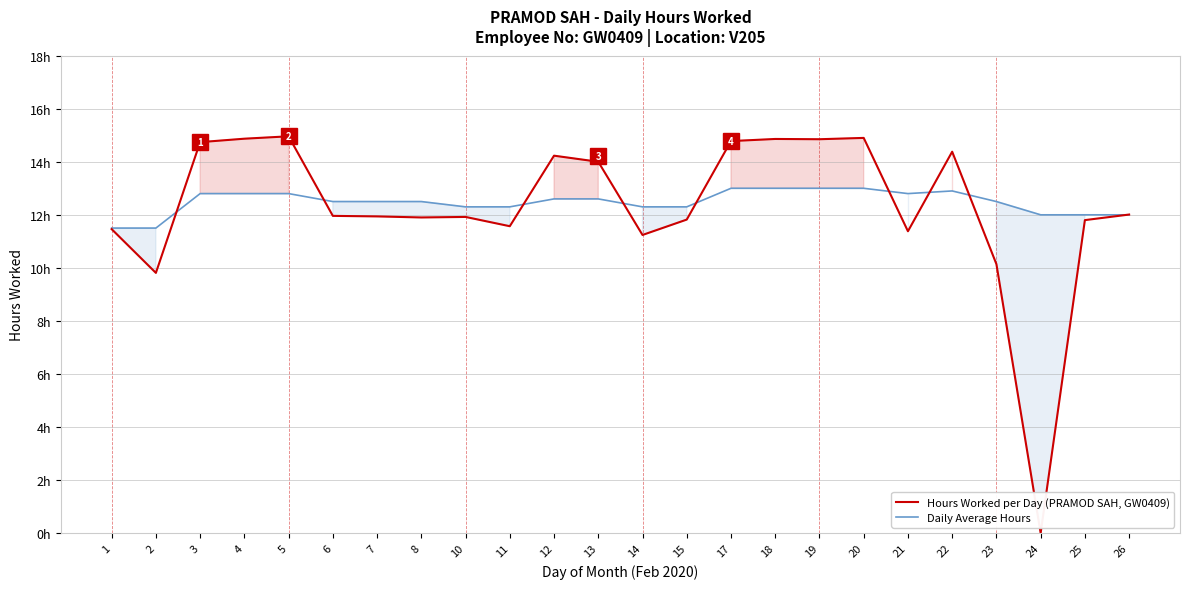

Between 5 and 10, which is larger?

5